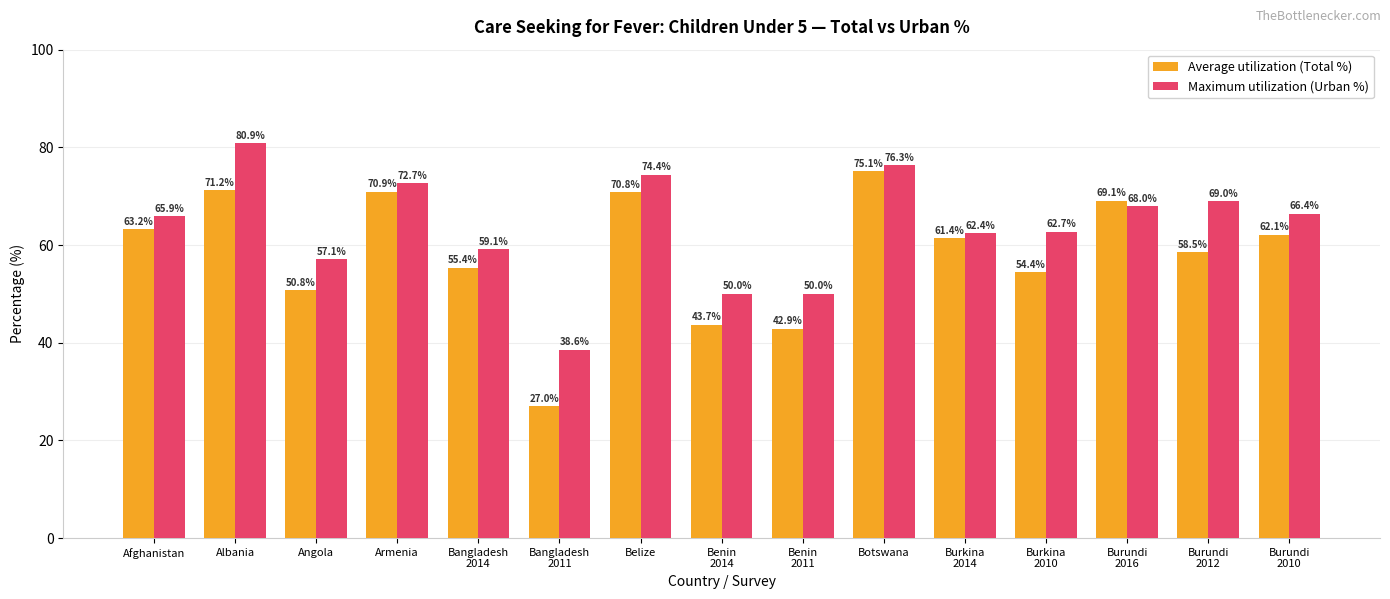

How many bars are there in each group?

2